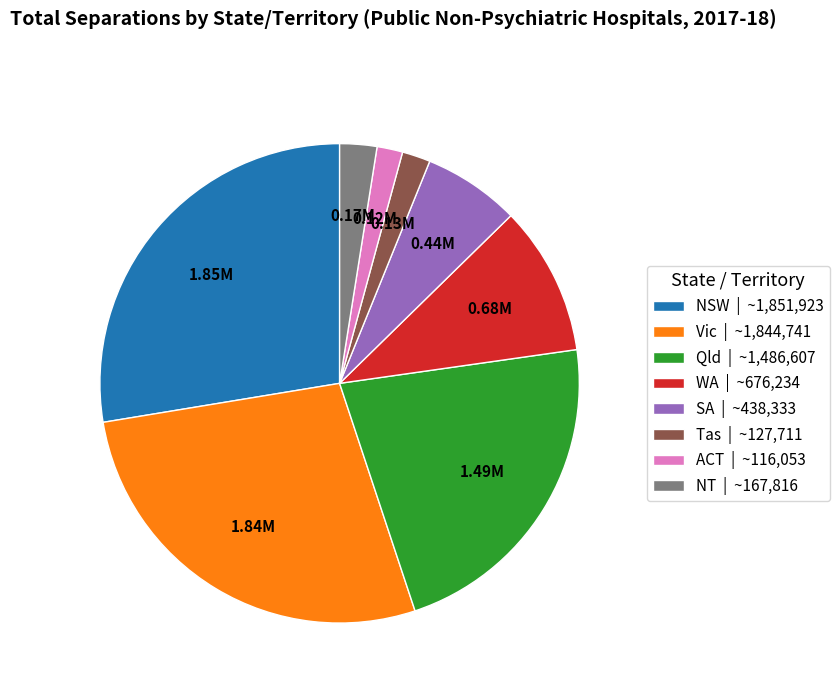

Is there any slice that represents more than half of the pie?

No